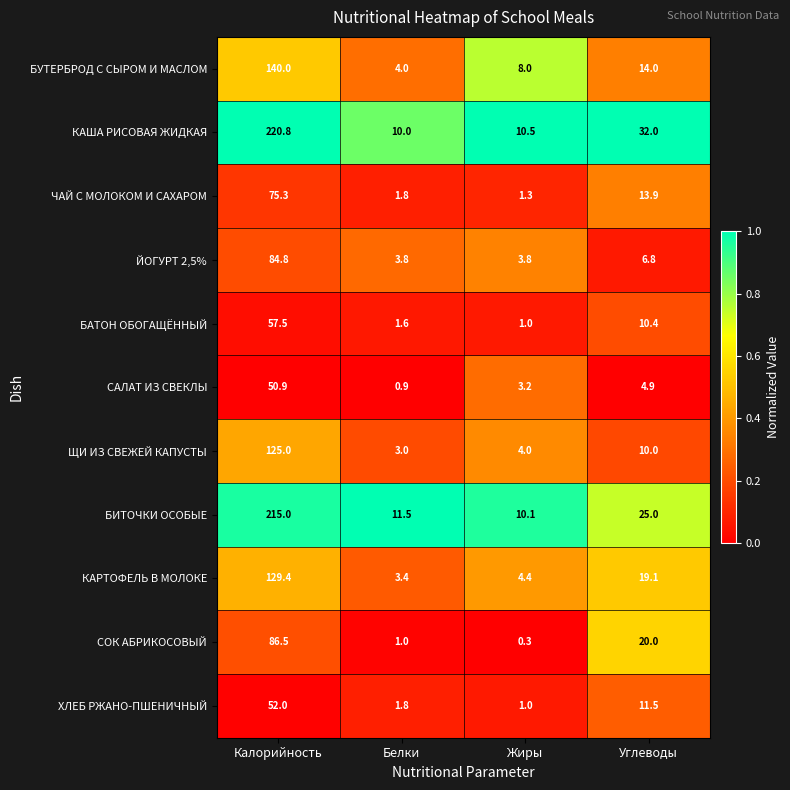

How many series are shown in this chart?

11